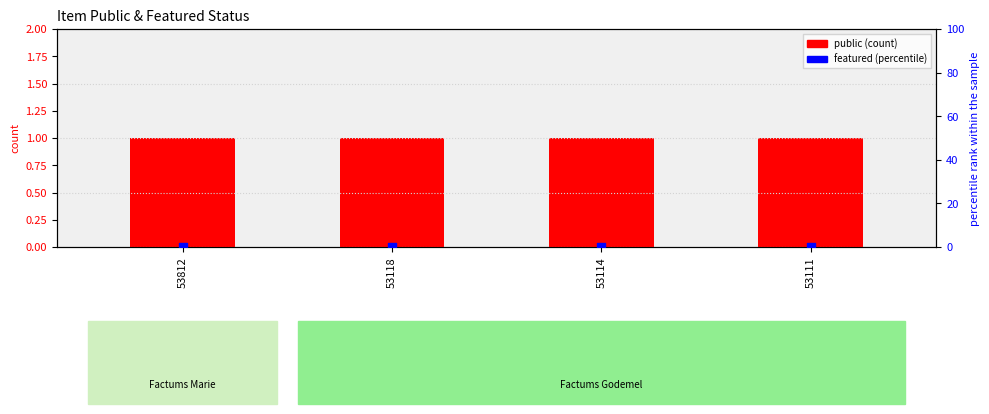

At which category is the sum across all series the highest?

53812